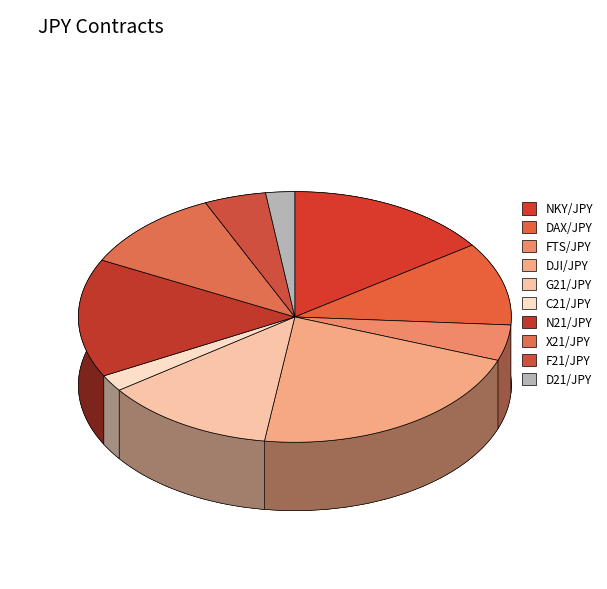

Is there a majority slice in this chart?

No